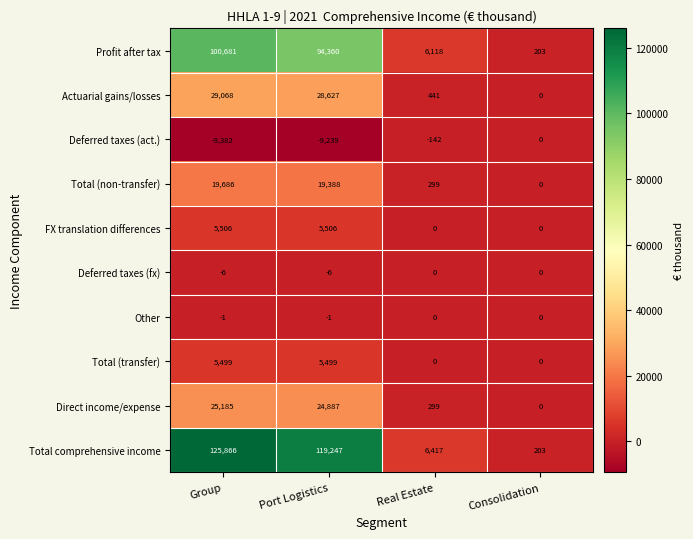

Is it true that Total (transfer) equals 5499 at Group?

True